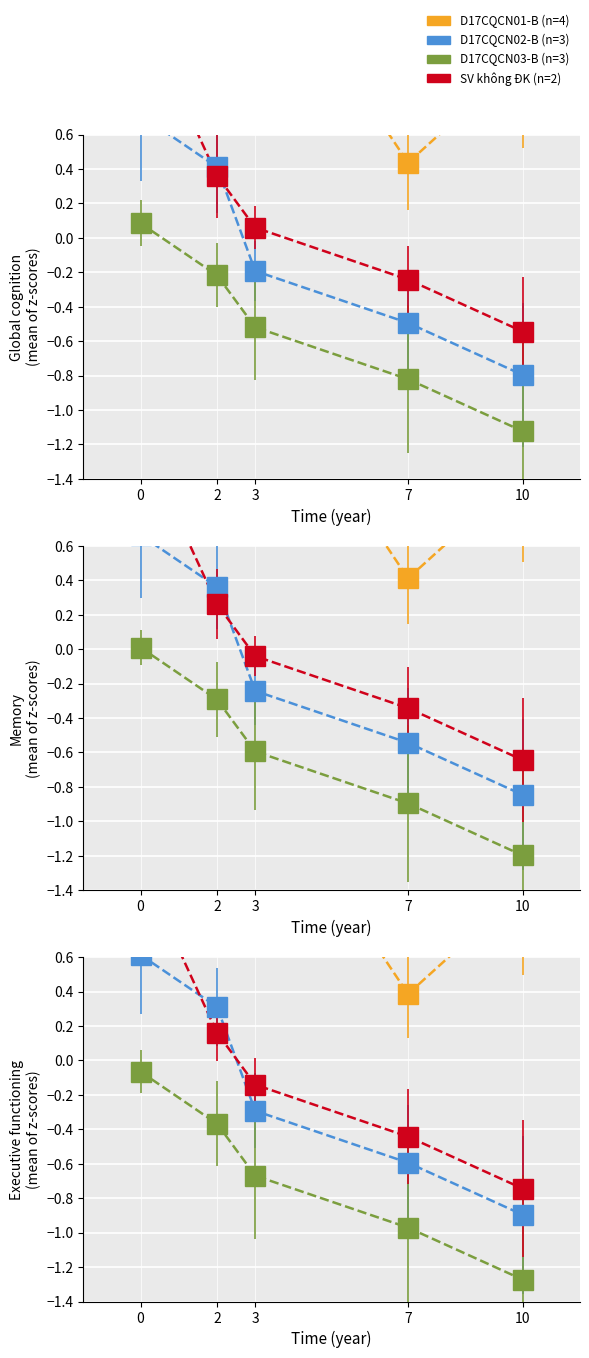

How many data points in D17CQCN01-B are less than 1?

2